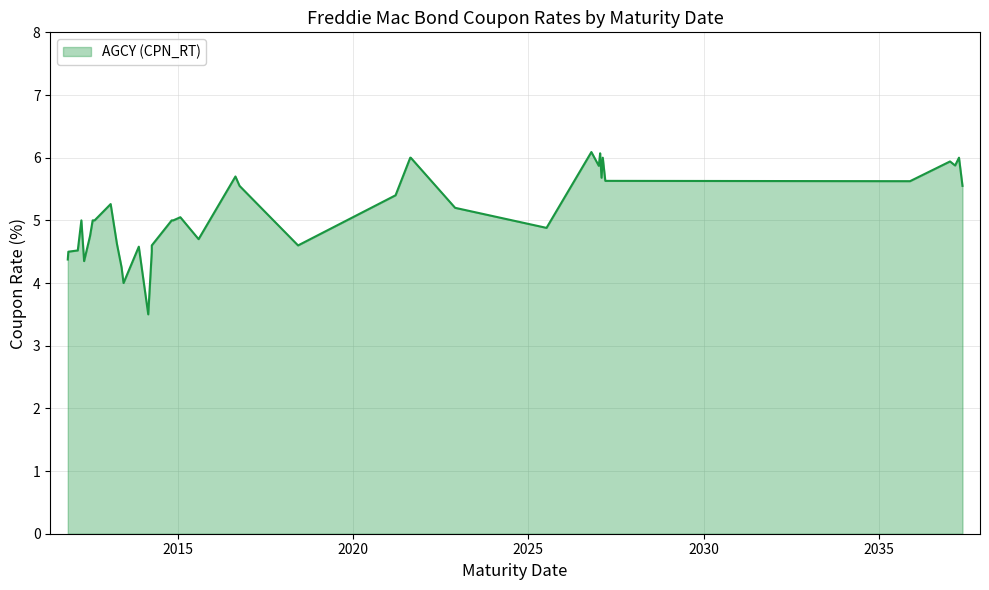

Which category has the highest value across all series?

2026-10-19